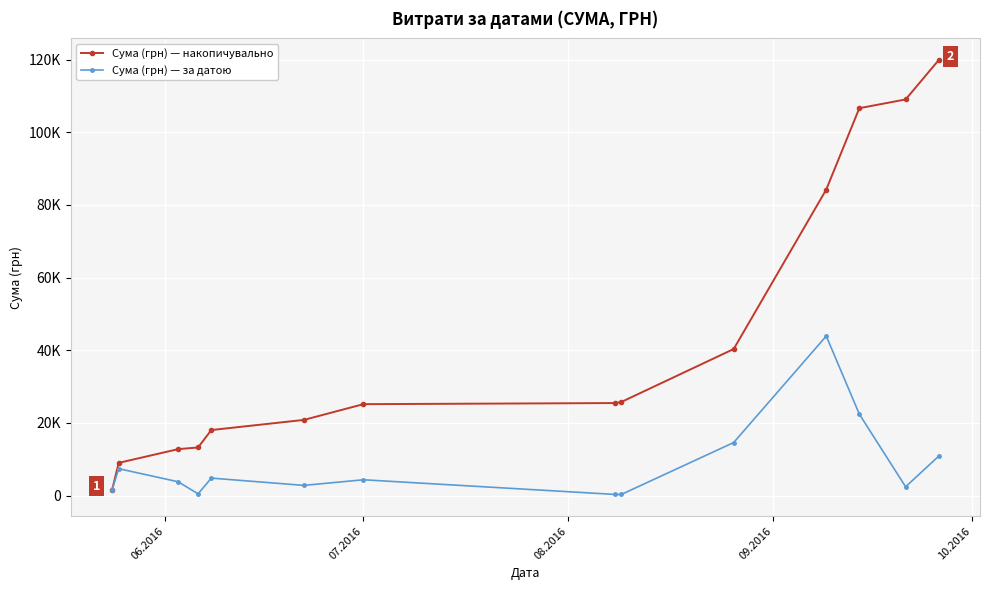

Is this an area chart (filled region under the line)?

No